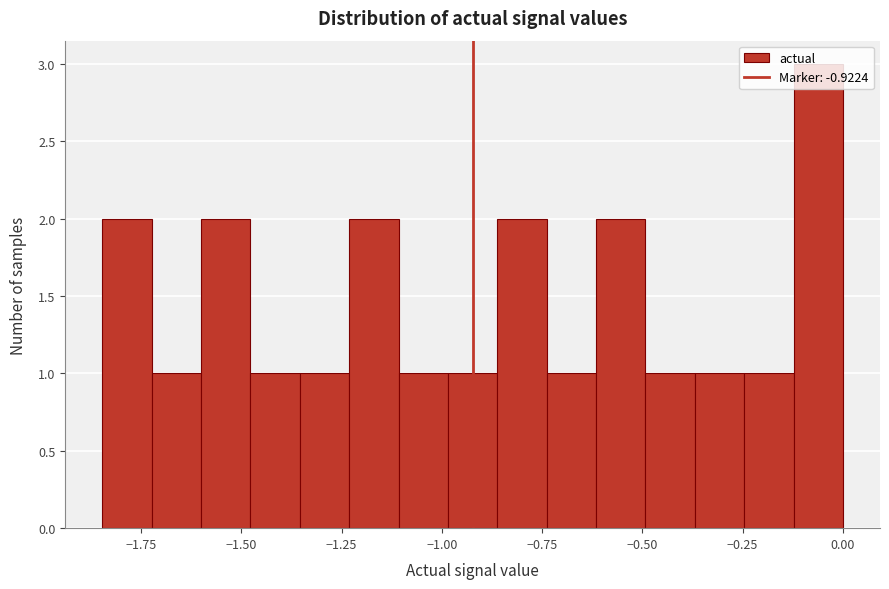

Read against the x-axis, roughly where is the centre of the tallest bar?

-0.05